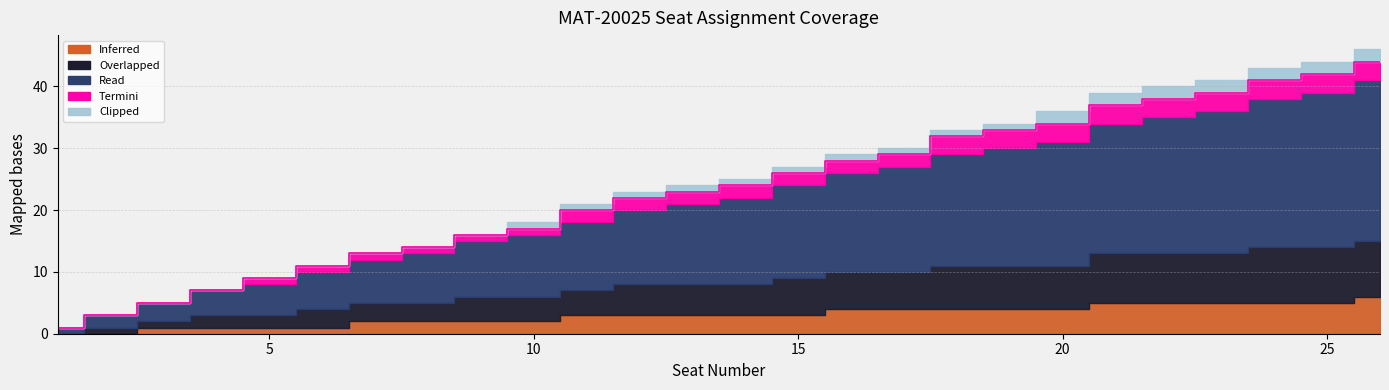

Reading left to right, transcribe all the data shown in this chart.

Read: 1=1	2=2	3=3	4=4	5=5	6=6	7=7	8=8	9=9	10=10	11=11	12=12	13=13	14=14	15=15	16=16	17=17	18=18	19=19	20=20	21=21	22=22	23=23	24=24	25=25	26=26
Overlapped: 1=0	2=1	3=1	4=2	5=2	6=3	7=3	8=3	9=4	10=4	11=4	12=5	13=5	14=5	15=6	16=6	17=6	18=7	19=7	20=7	21=8	22=8	23=8	24=9	25=9	26=9
Inferred: 1=0	2=0	3=1	4=1	5=1	6=1	7=2	8=2	9=2	10=2	11=3	12=3	13=3	14=3	15=3	16=4	17=4	18=4	19=4	20=4	21=5	22=5	23=5	24=5	25=5	26=6
Termini: 1=0	2=0	3=0	4=0	5=1	6=1	7=1	8=1	9=1	10=1	11=2	12=2	13=2	14=2	15=2	16=2	17=2	18=3	19=3	20=3	21=3	22=3	23=3	24=3	25=3	26=3
Clipped: 1=0	2=0	3=0	4=0	5=0	6=0	7=0	8=0	9=0	10=1	11=1	12=1	13=1	14=1	15=1	16=1	17=1	18=1	19=1	20=2	21=2	22=2	23=2	24=2	25=2	26=2